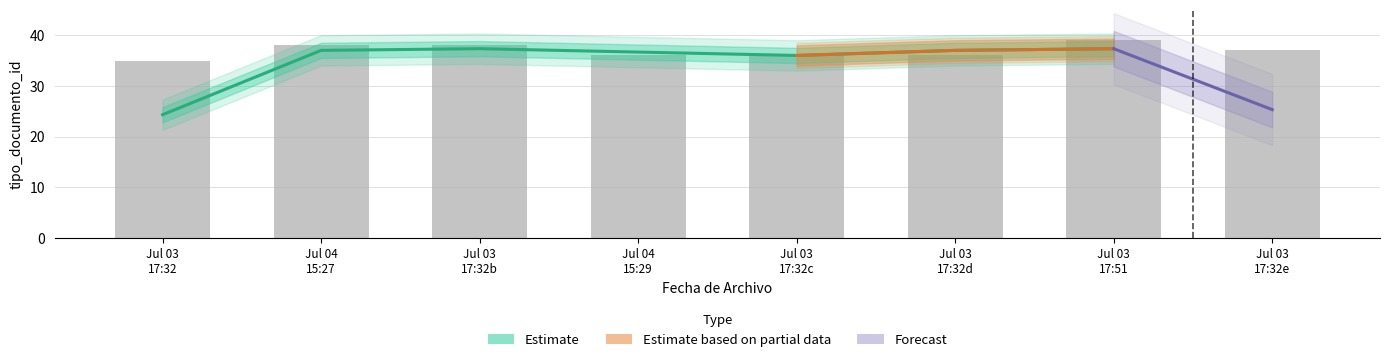

Between Jul 03 17:32c and Jul 03 17:32e, which is larger?

Jul 03 17:32e